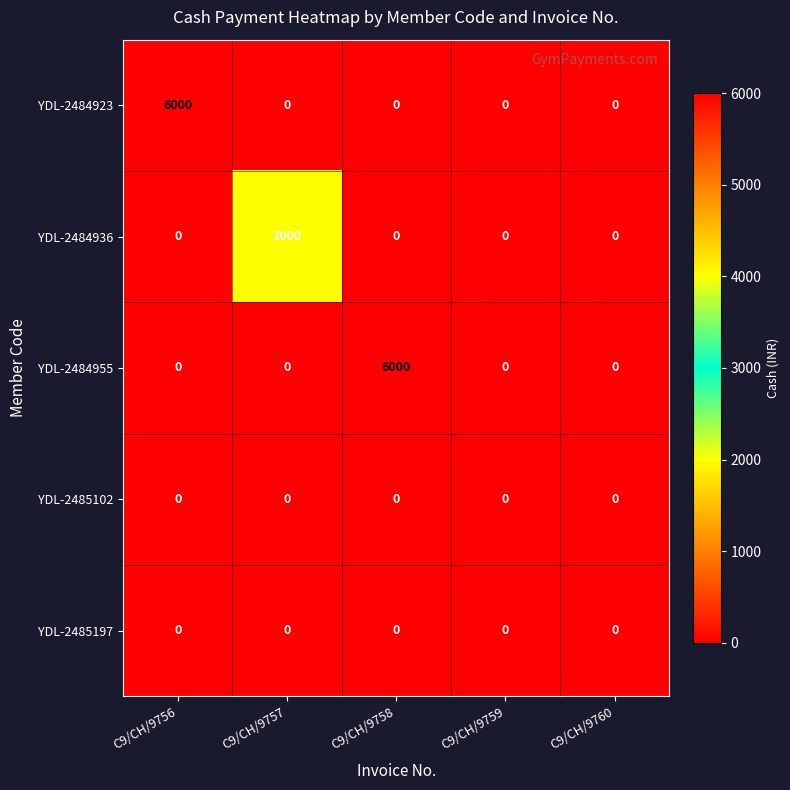

Which series changed the most between C9/CH/9757 and C9/CH/9760?

YDL-2484936